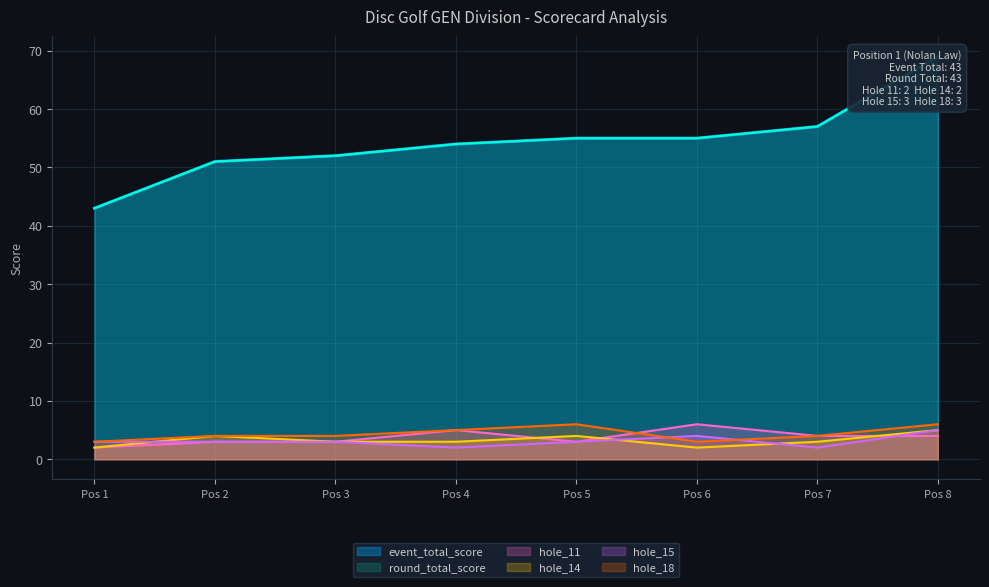

How many intersections are there between hole_11 and hole_14?

3